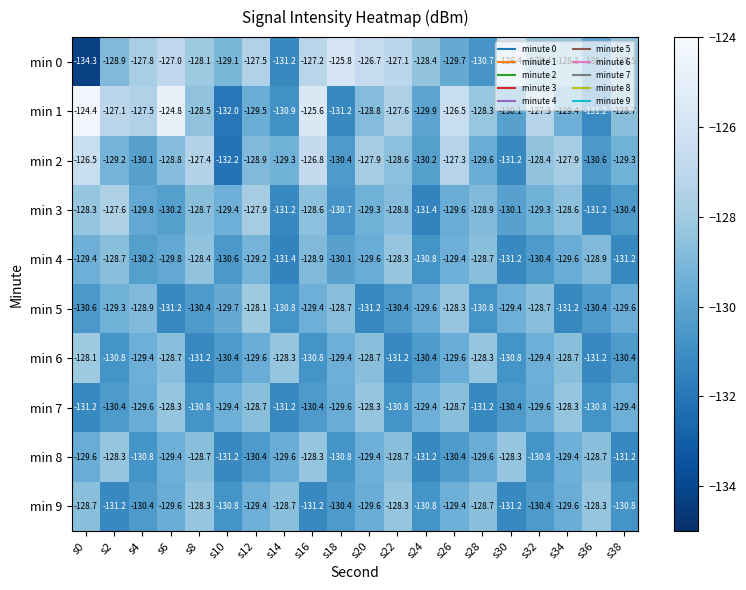

What is the sum of the min 2 values at s36 and s20?

-258.5